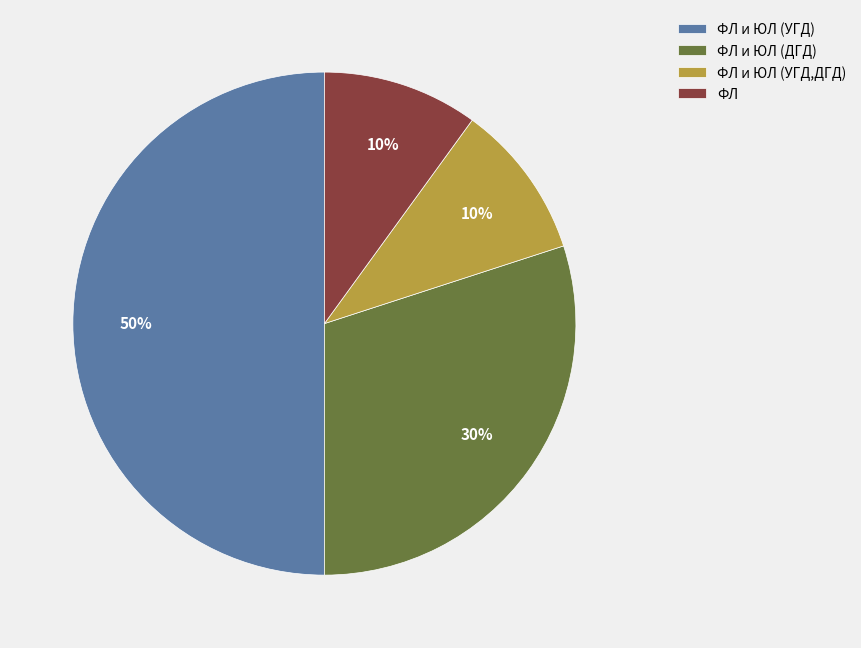

Which slice is the largest?

ФЛ и ЮЛ (УГД)